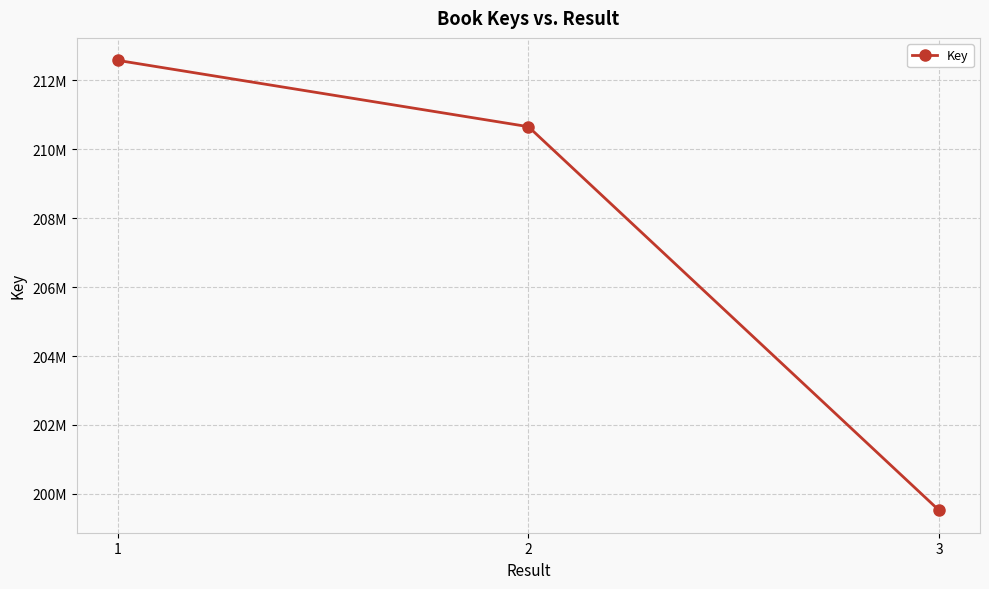

Does the chart have visible grid lines?

Yes